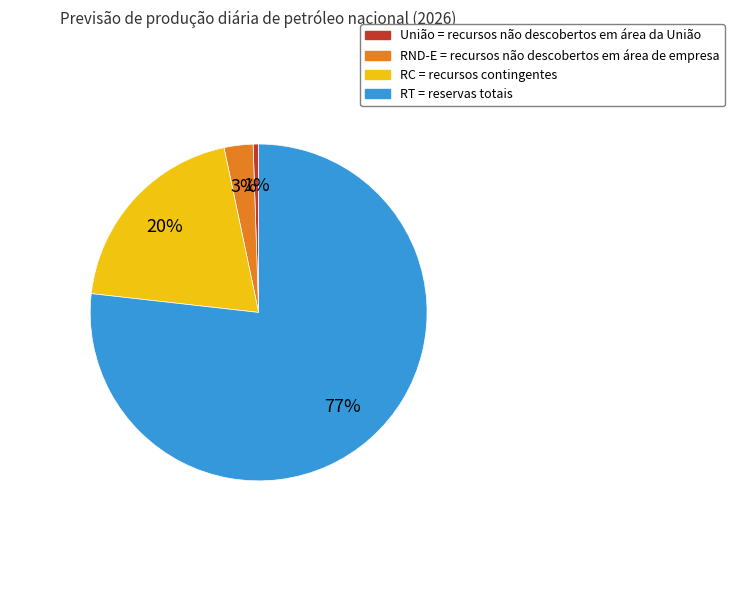

To the nearest percent, what is the difference between the RC and RND-E slice percentages?

17%